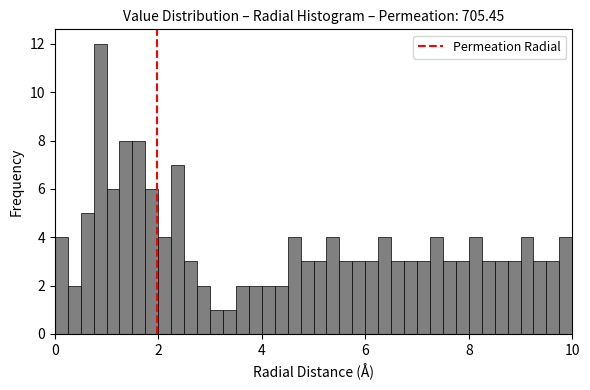

Read against the x-axis, roughly where is the centre of the tallest bar?

0.8